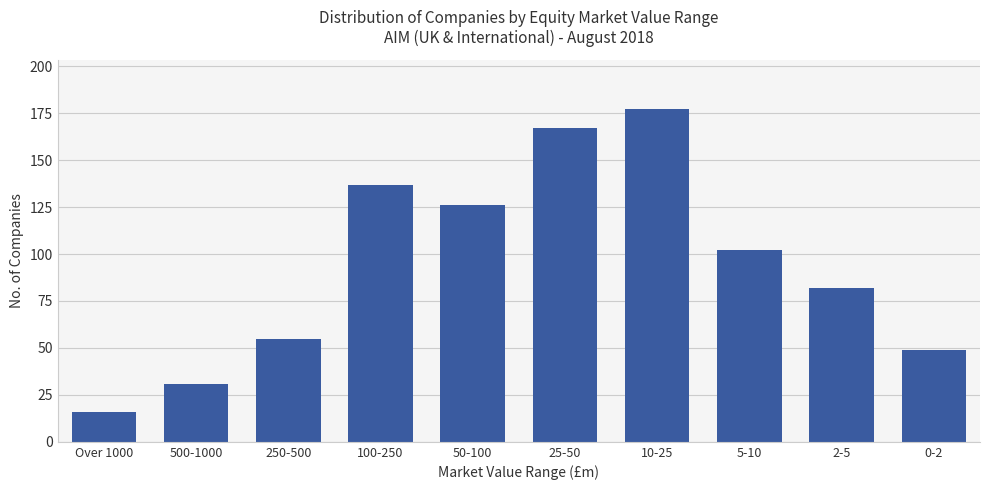

What is the sum of the values at 500-1000 and 100-250?

168